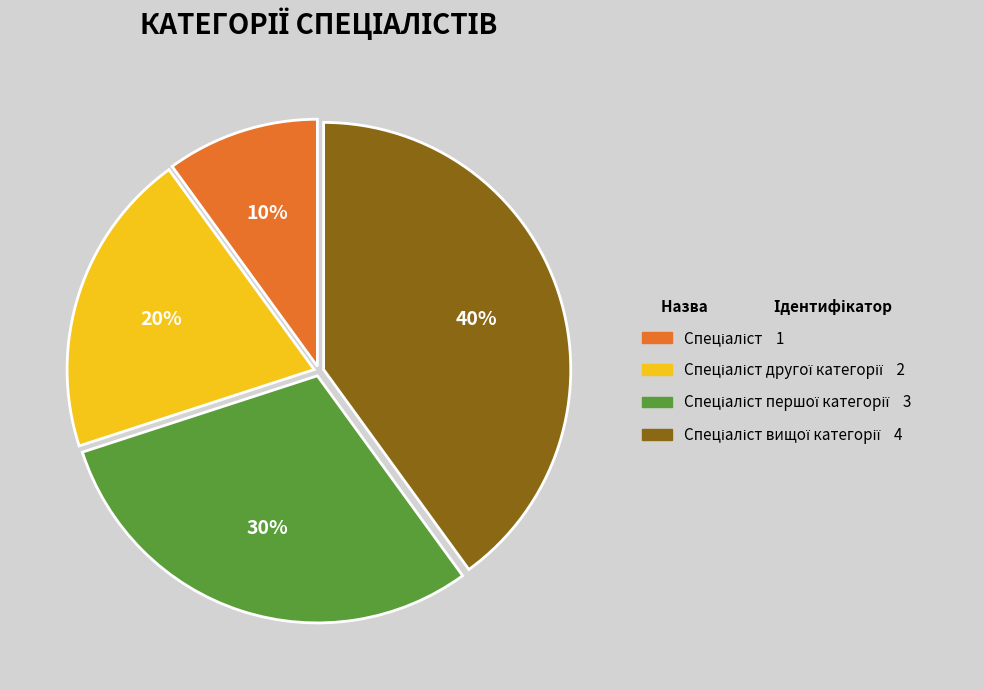

Is there any slice that represents more than half of the pie?

No